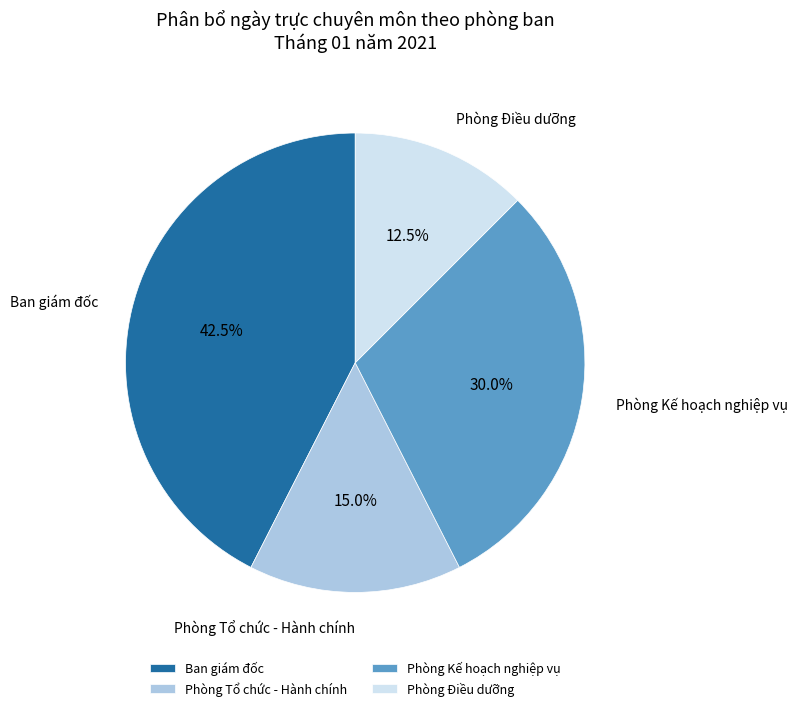

Rank the categories by value from lowest to highest.

Phòng Điều dưỡng, Phòng Tổ chức - Hành chính, Phòng Kế hoạch nghiệp vụ, Ban giám đốc